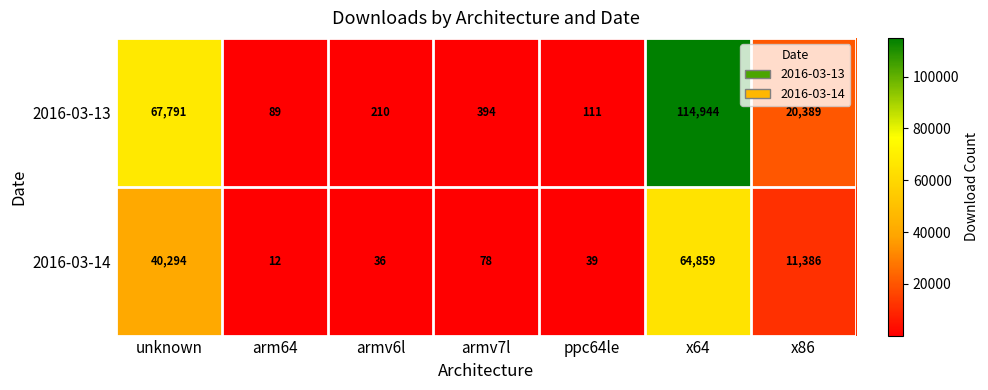

At which category does the chart reach its minimum across all series?

arm64